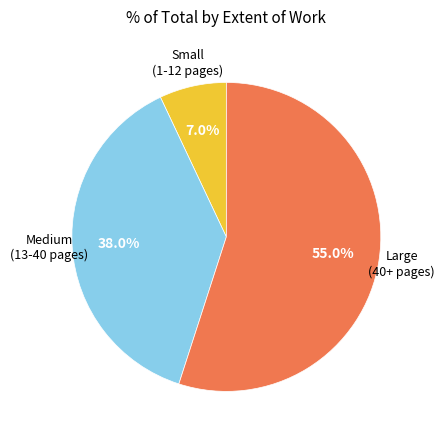

Is there any slice that represents more than half of the pie?

Yes